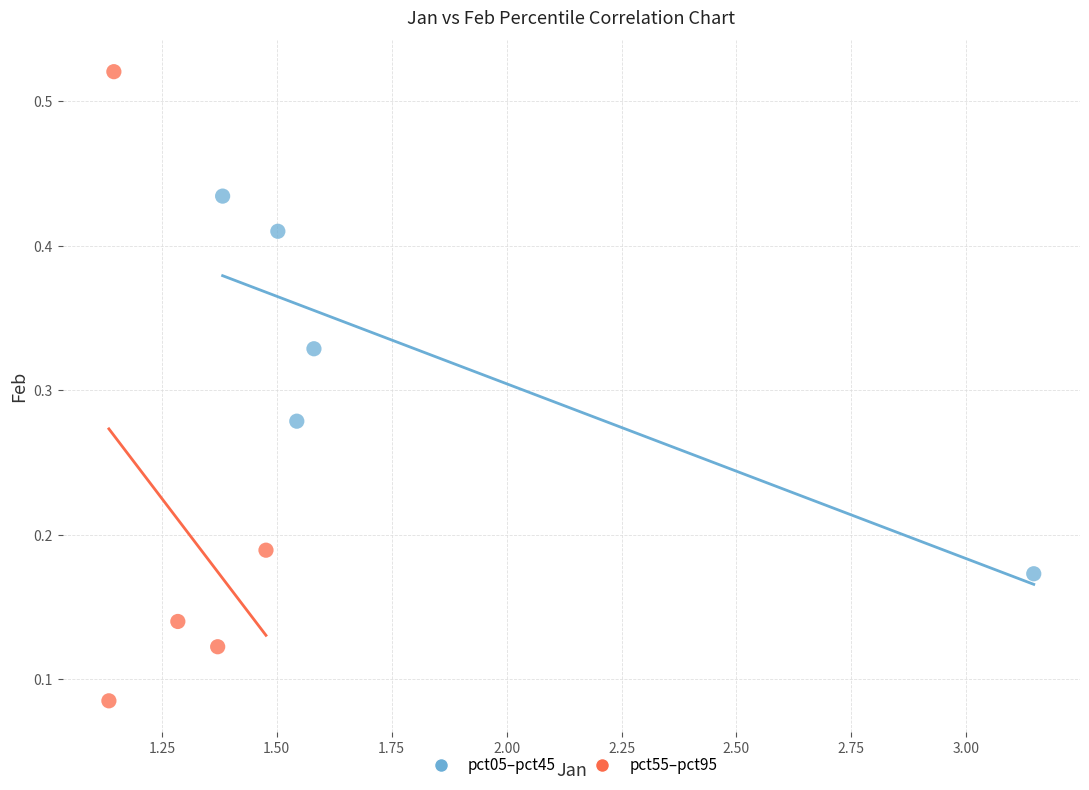

Which series contains the highest Y value?

pct55–pct95